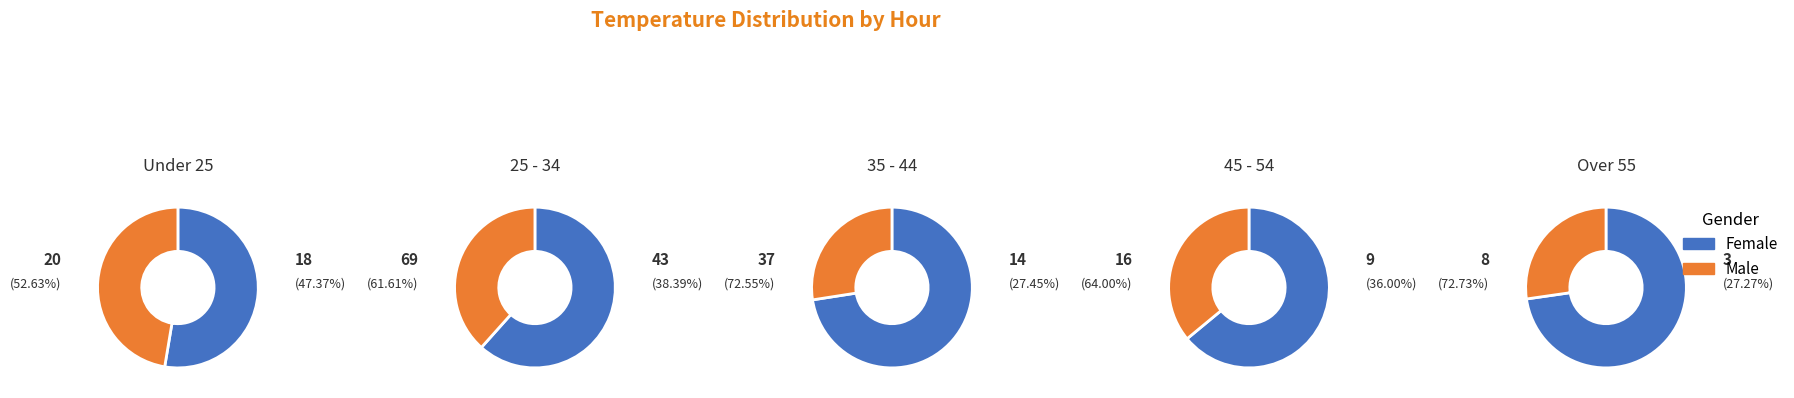

Which series has the largest range (max minus min)?

Female